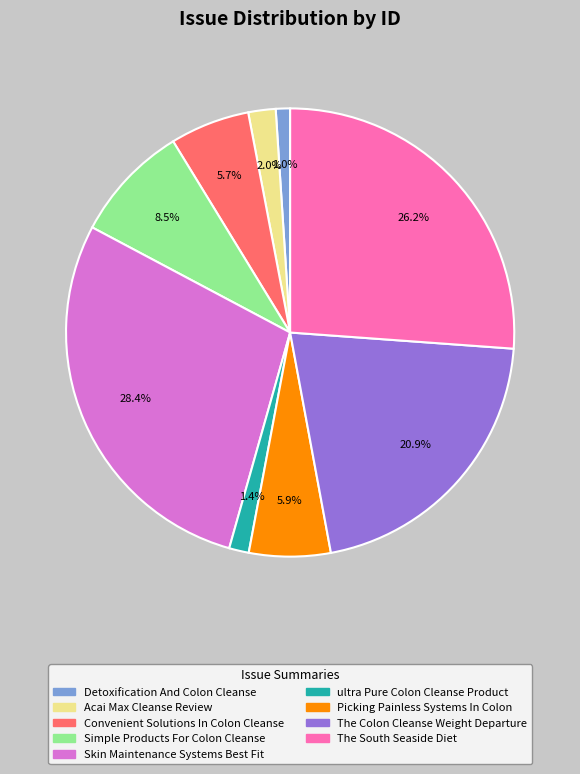

To the nearest percent, what is the average slice percentage?

11%